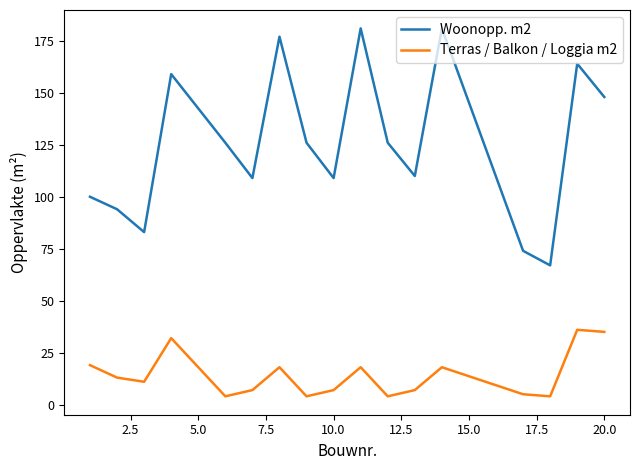

How many lines are shown in the chart?

2